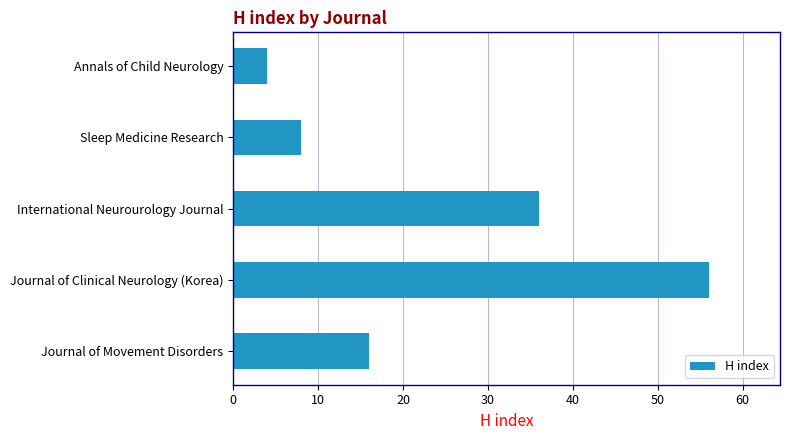

List the labels in order of value, largest first.

Journal of Clinical Neurology (Korea), International Neurourology Journal, Journal of Movement Disorders, Sleep Medicine Research, Annals of Child Neurology